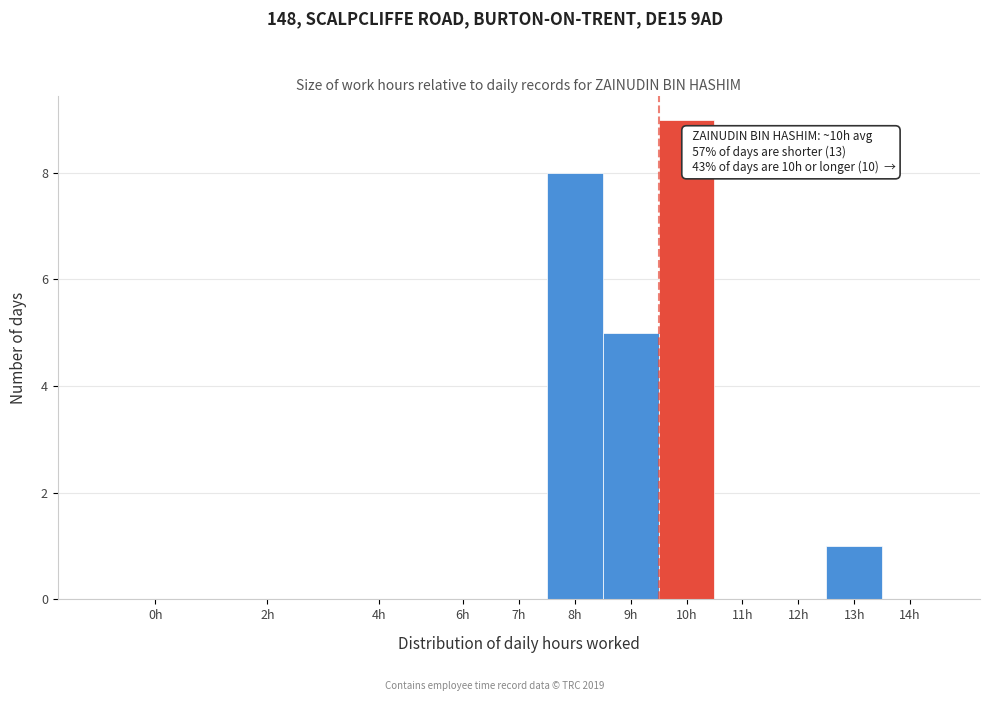

Reading left to right, what are all the values shown in this chart?

0h=0	2h=0	4h=0	6h=0	7h=0	8h=8	9h=5	10h=9	11h=0	12h=0	13h=1	14h=0